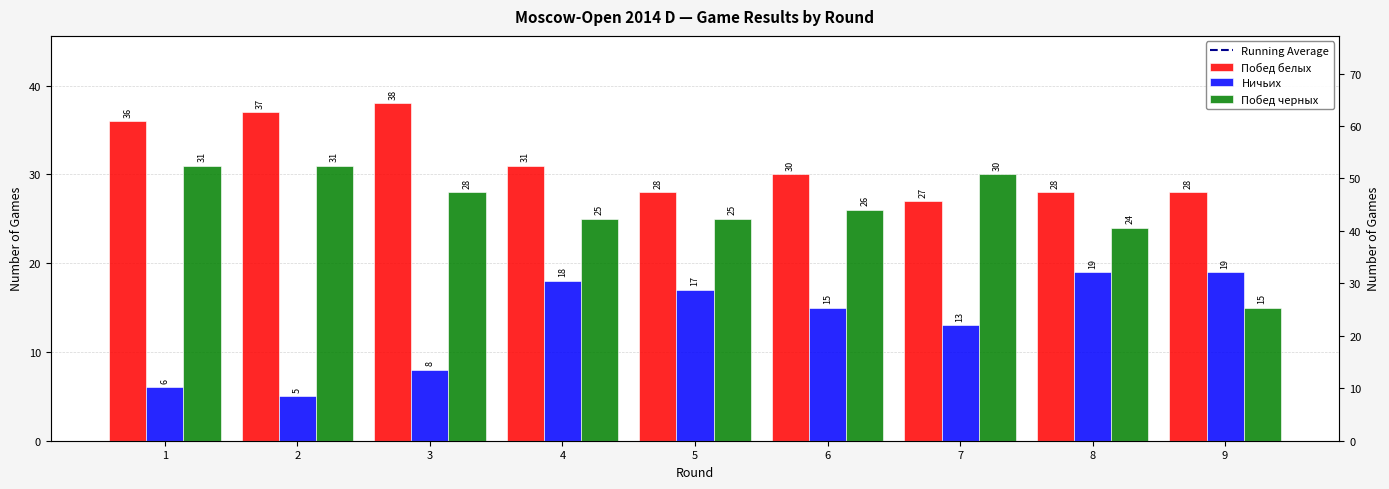

How many values in the Ничьих series exceed 15?

4